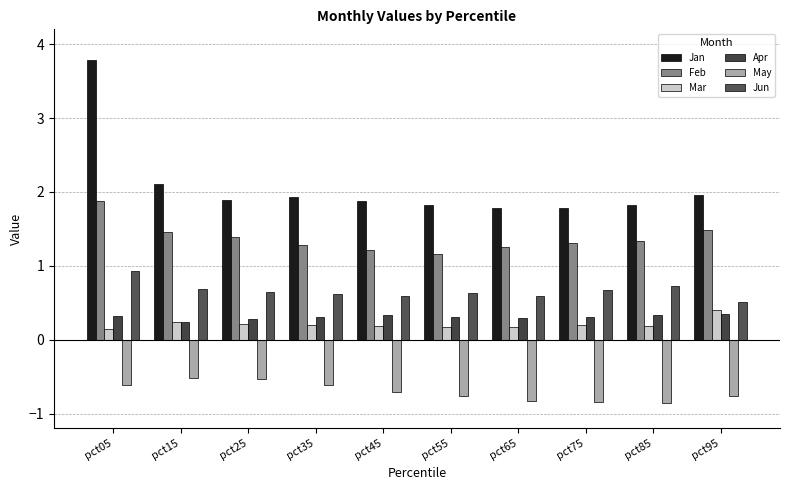

Is the value of Mar at pct95 greater than the value of Jun at pct95?

No